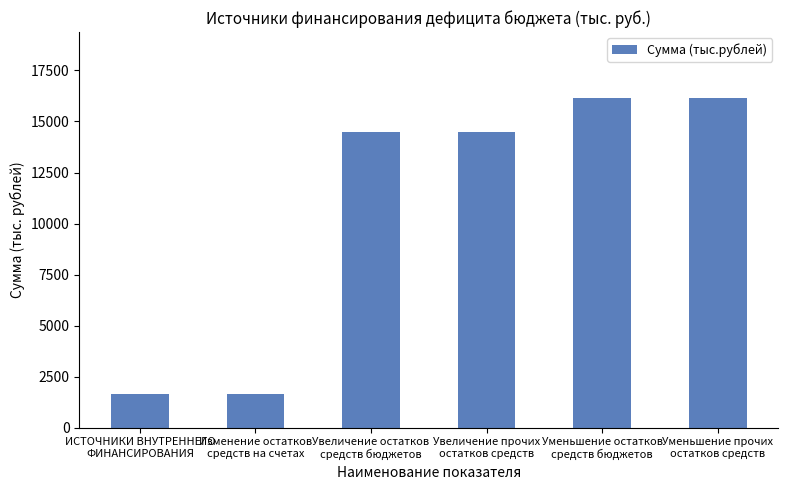

Approximately how many times larger is the value at Увеличение остатков
средств бюджетов compared to ИСТОЧНИКИ ВНУТРЕННЕГО
ФИНАНСИРОВАНИЯ?

8.8